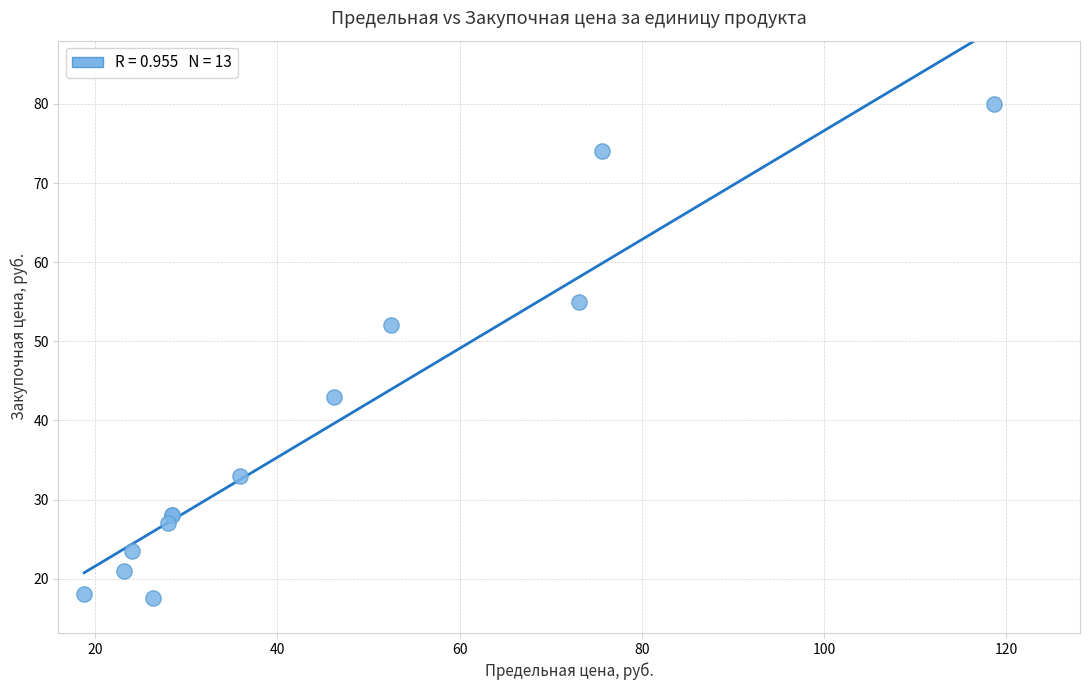

What Y value in the scatter plot is closest to 48?

52.0